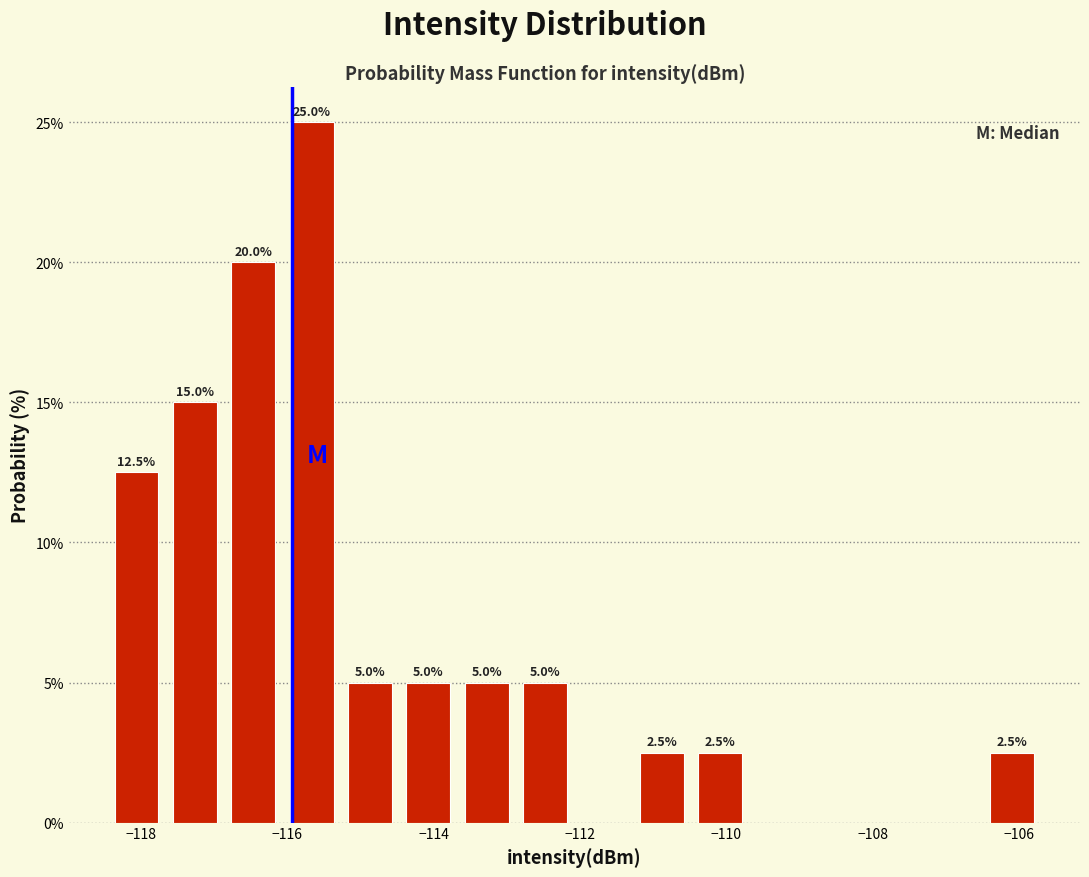

Read against the x-axis, roughly where is the centre of the tallest bar?

-115.6